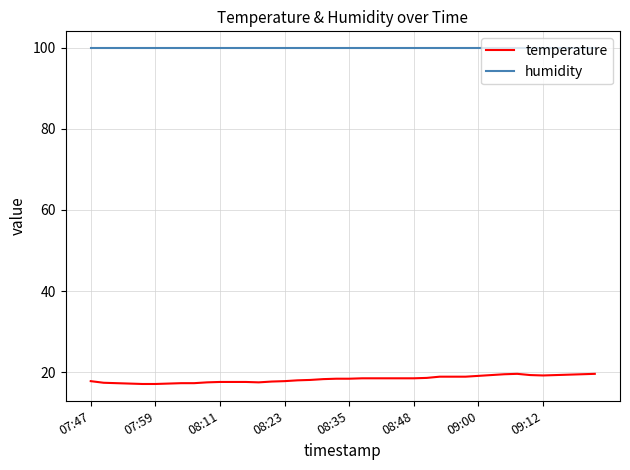

Which series has the widest spread of values?

temperature